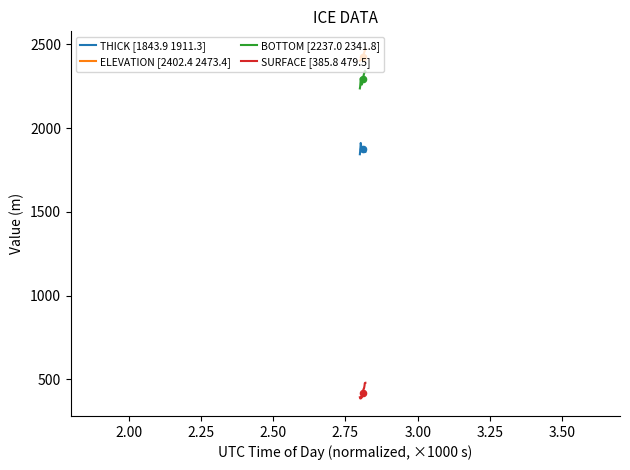

Which series has the largest total across all categories?

ELEVATION [2402.4 2473.4]